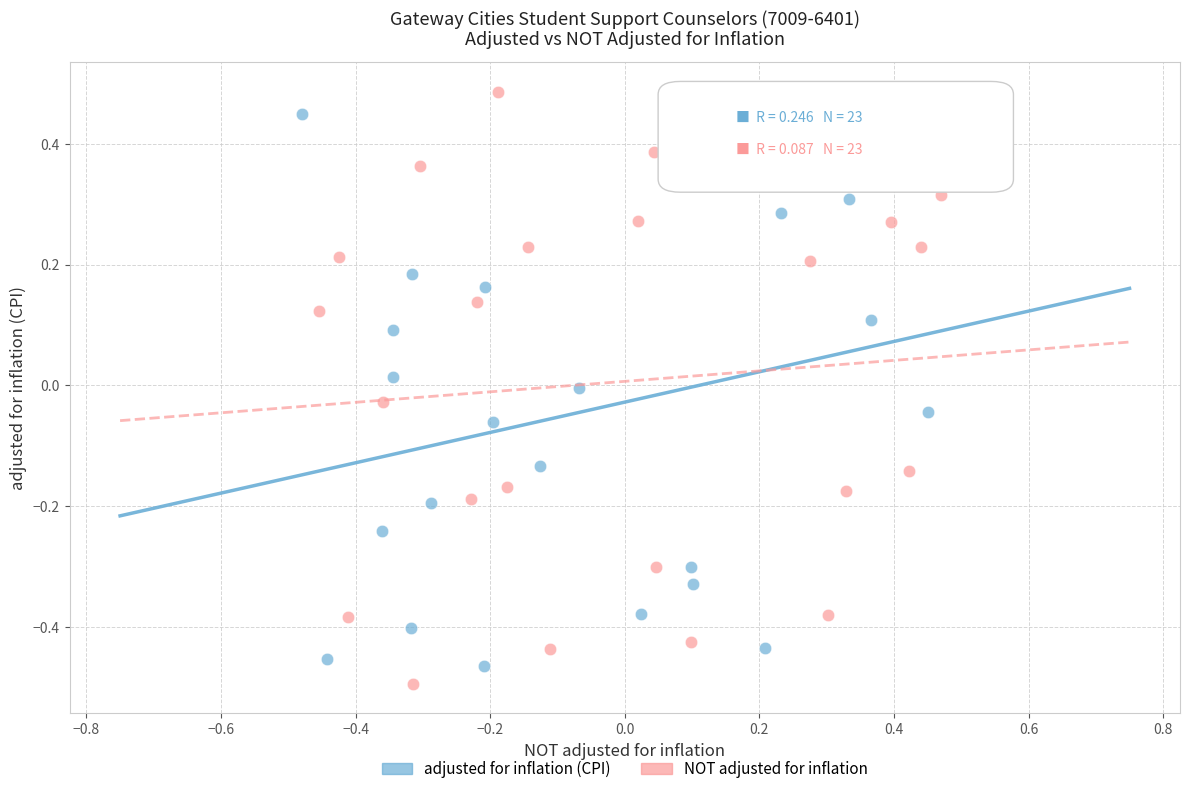

Which series has the widest spread of Y values?

NOT adjusted for inflation